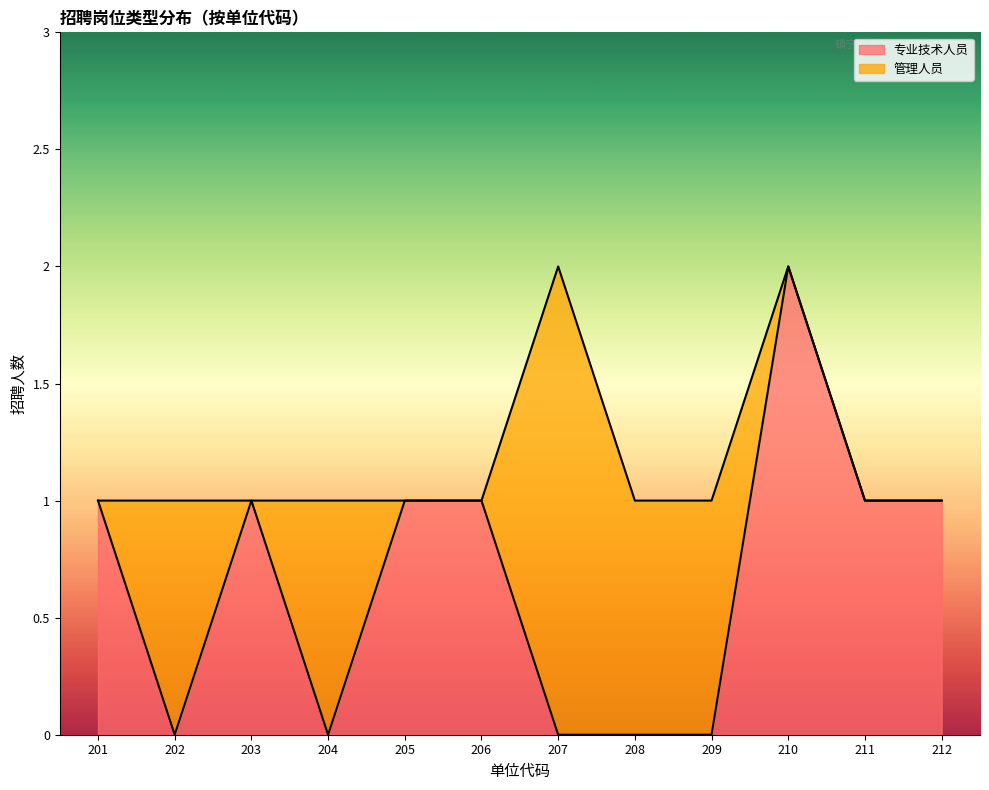

True or false: the data shows 0 at 209.

True